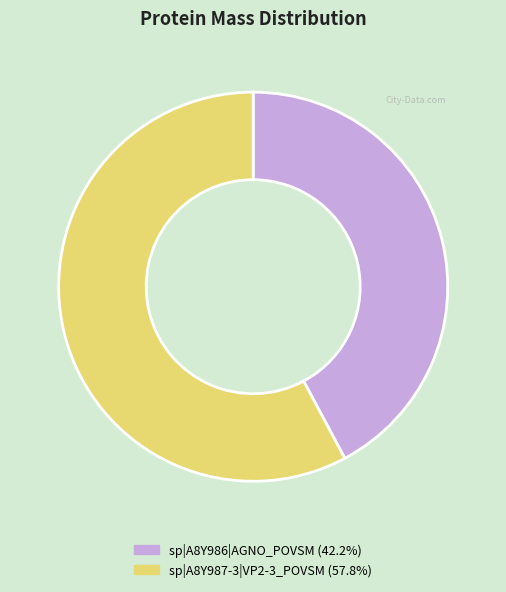

How many segments does this pie chart have?

2